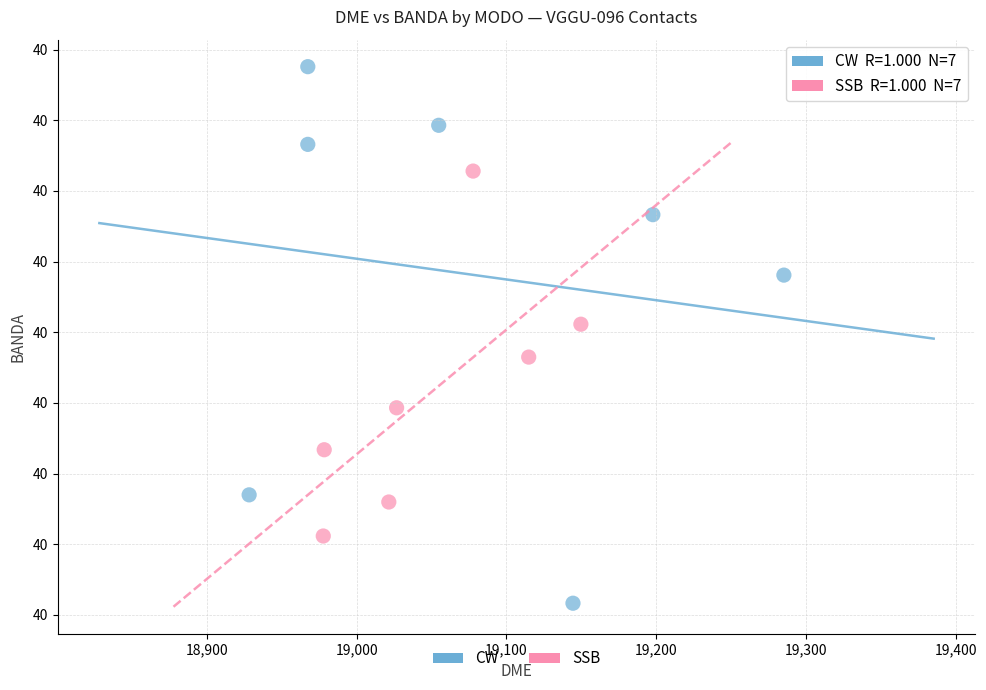

Which series has the widest spread of Y values?

CW